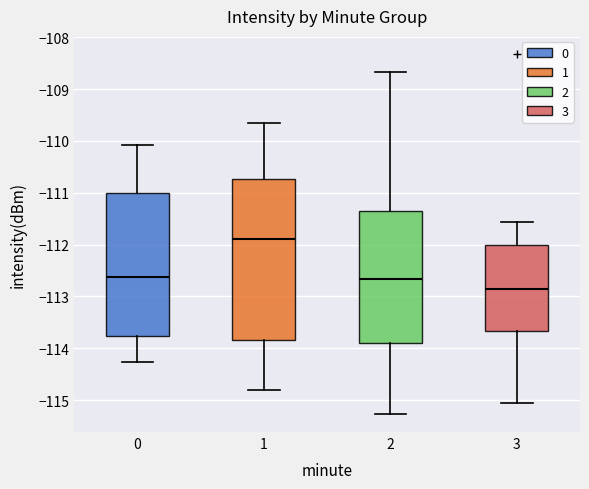

Reading left to right, read every box against the y-axis: the position of its median line, the range the box covers, and the ends of its whiskers. The values are not printed on the chart, so give them approximately, as read against the axis.

0: median -112.6, box -113.8 to -111.0, whiskers -114.3 to -110.1
1: median -111.9, box -113.8 to -110.7, whiskers -114.8 to -109.6
2: median -112.7, box -113.9 to -111.4, whiskers -115.3 to -108.7
3: median -112.9, box -113.7 to -112.0, whiskers -115.1 to -111.6